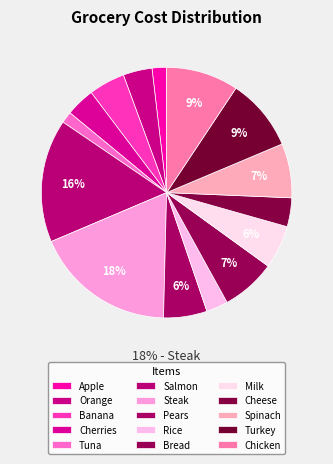

What percentage is the Milk slice, to the nearest percent?

6%